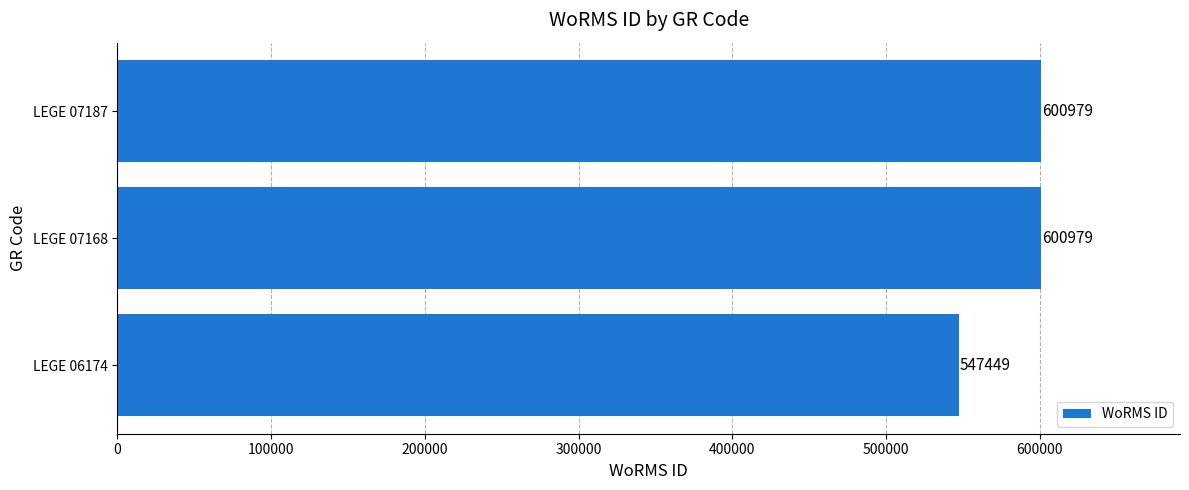

Where is the data nearest to the value 574214?

LEGE 06174